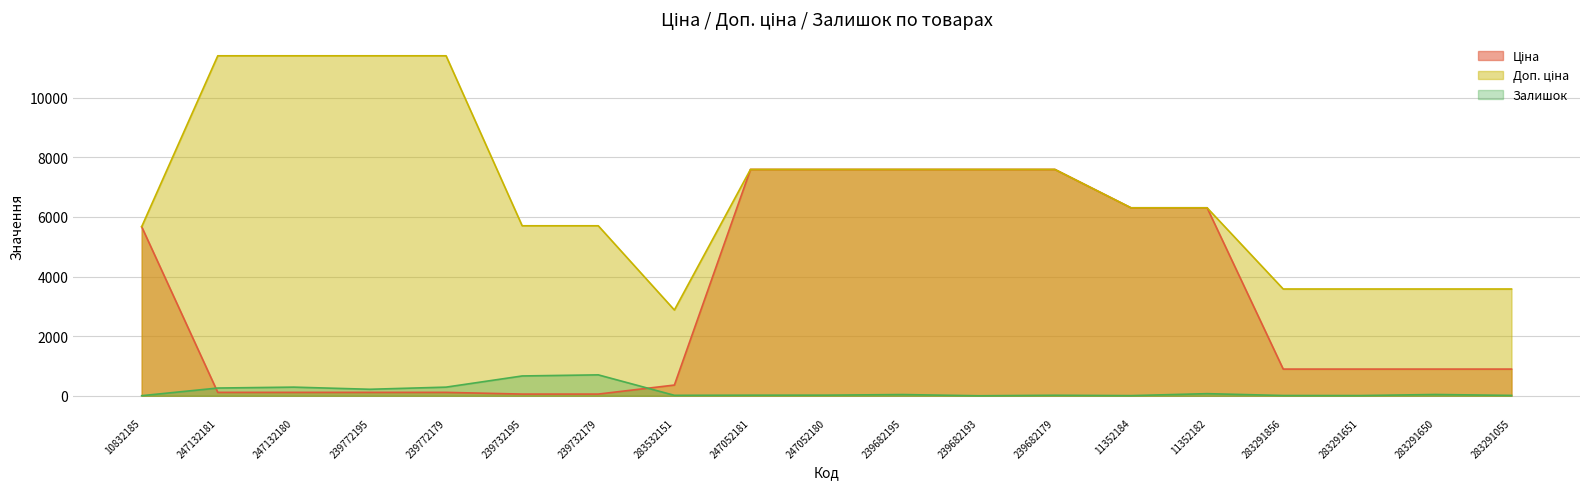

What is the highest value of the Ціна series?

7596.5